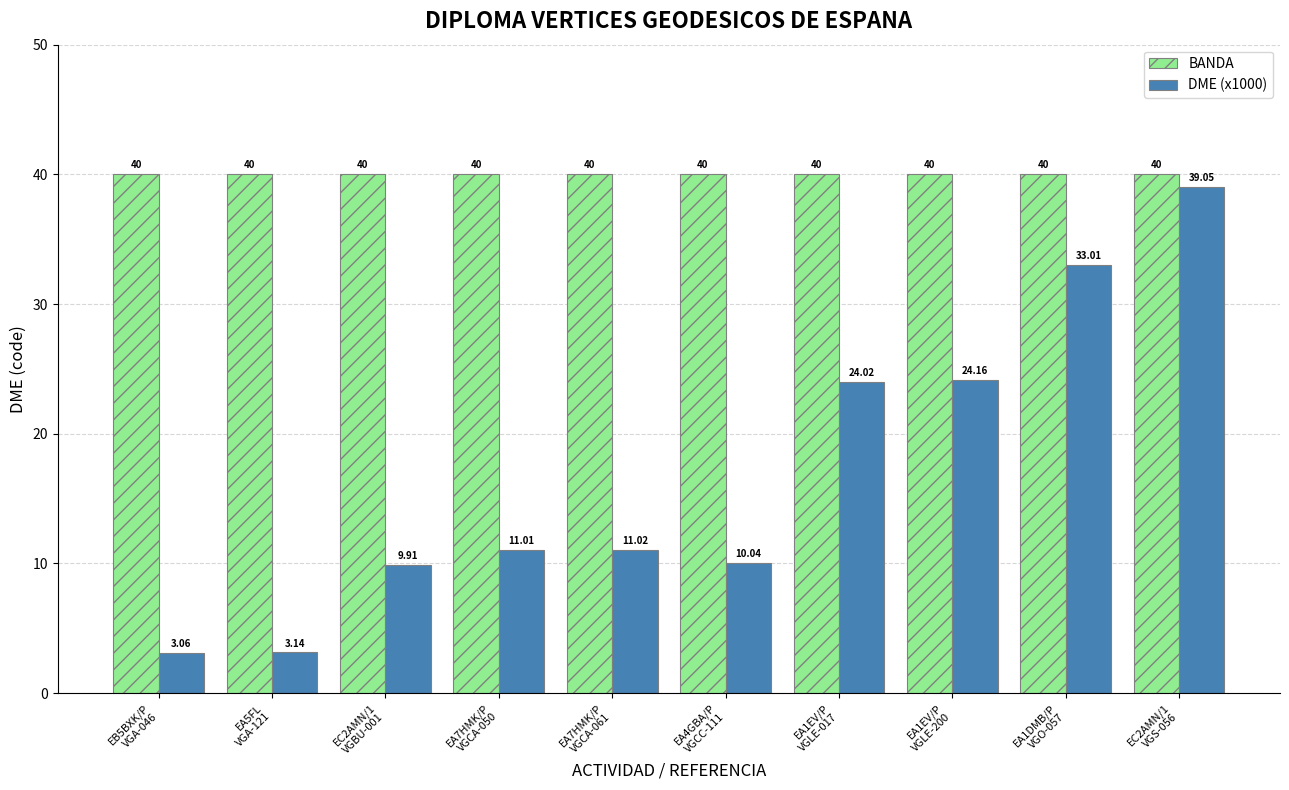

Which series has the widest spread of values?

DME (x1000)